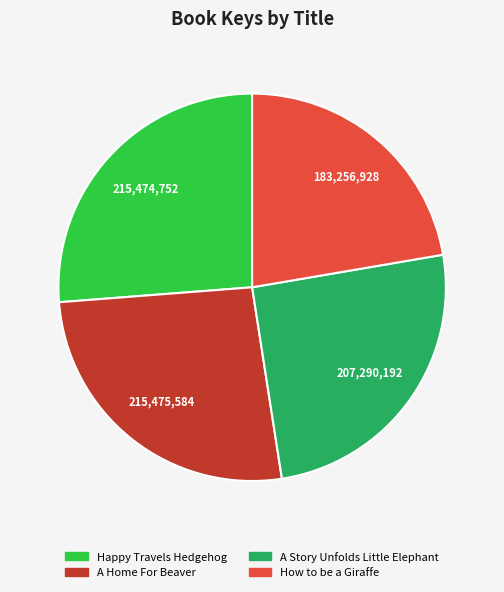

Is there a majority slice in this chart?

No